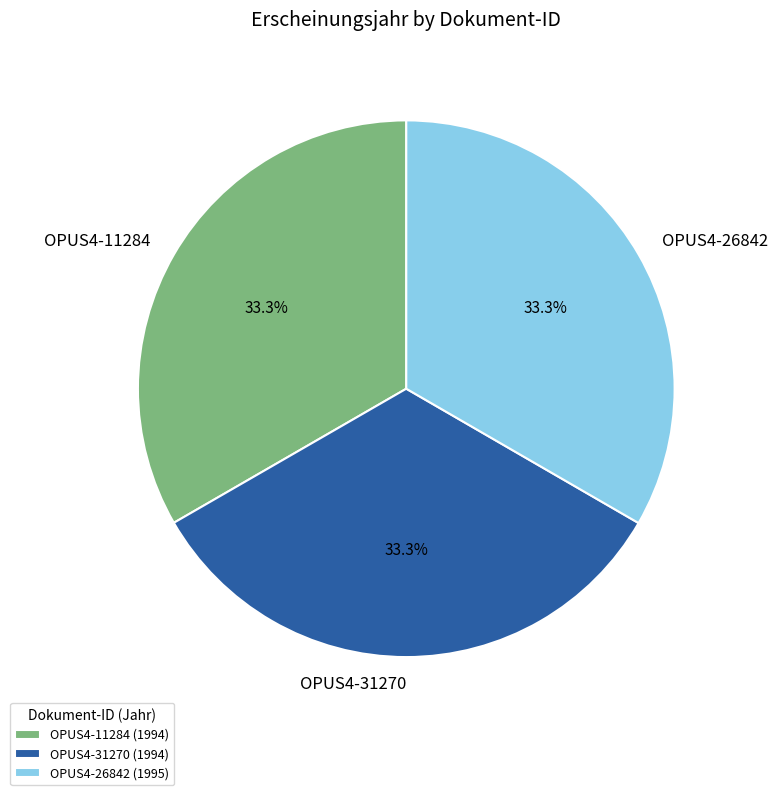

What percentage is NOT represented by OPUS4-11284?

66.7%